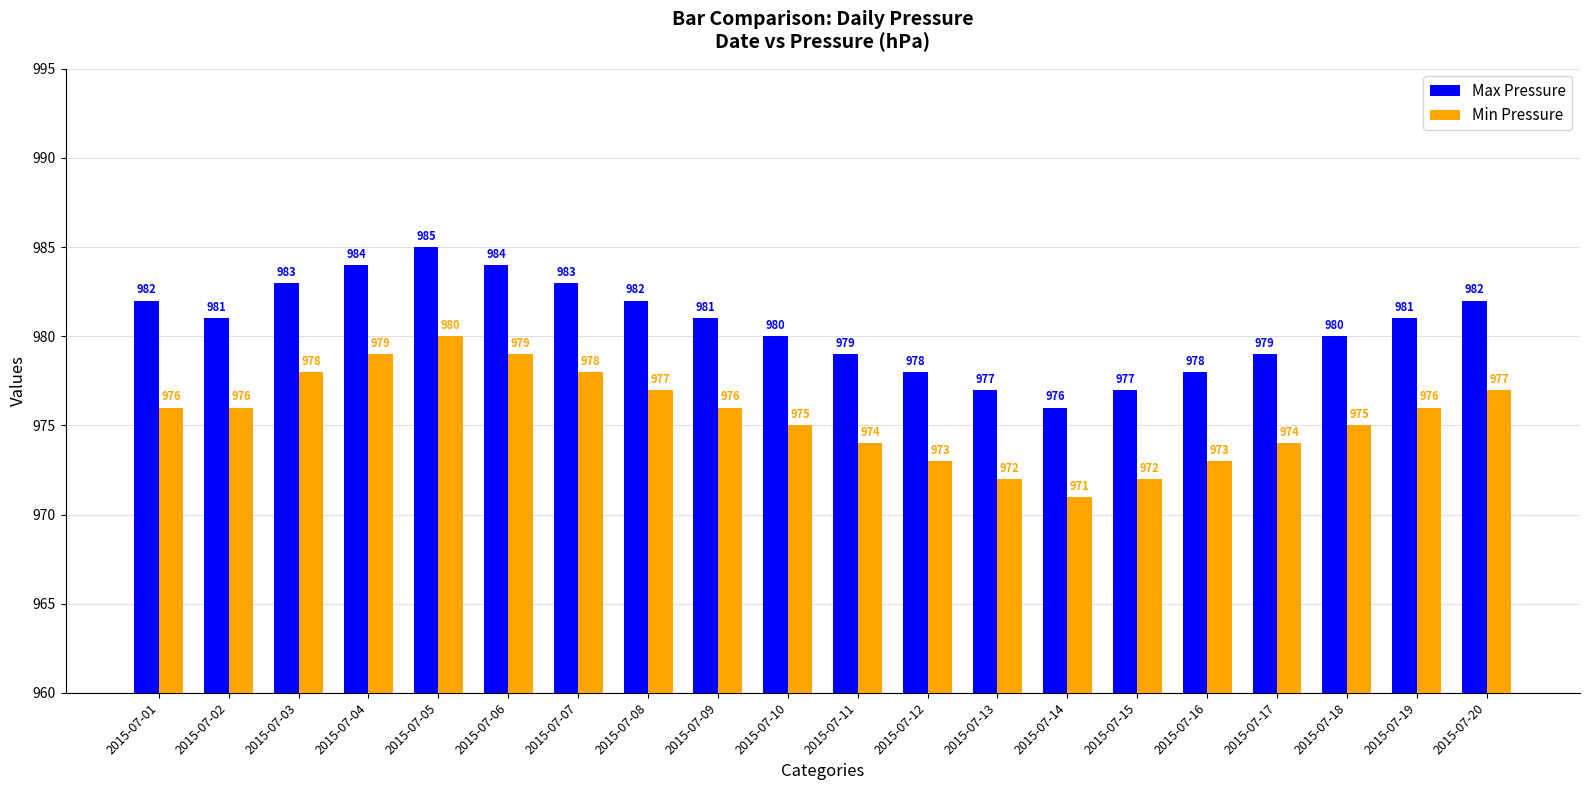

Rank the series by their average value, from lowest to highest.

Min Pressure, Max Pressure